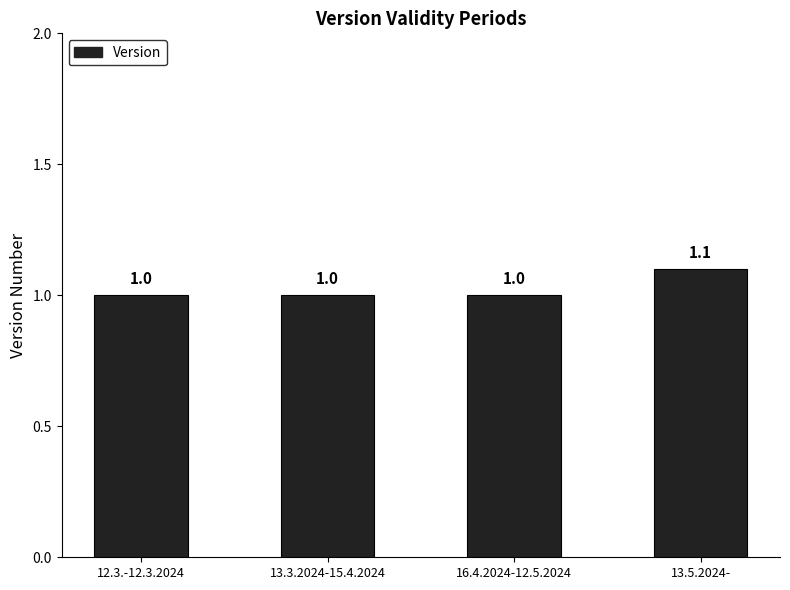

How many distinct data groups are displayed?

1